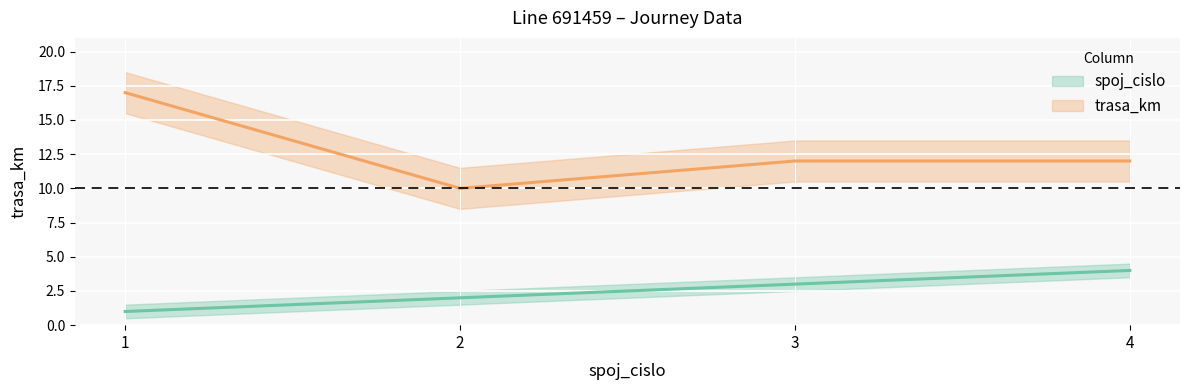

The trasa_km series shows 12 at 3. True or false?

True